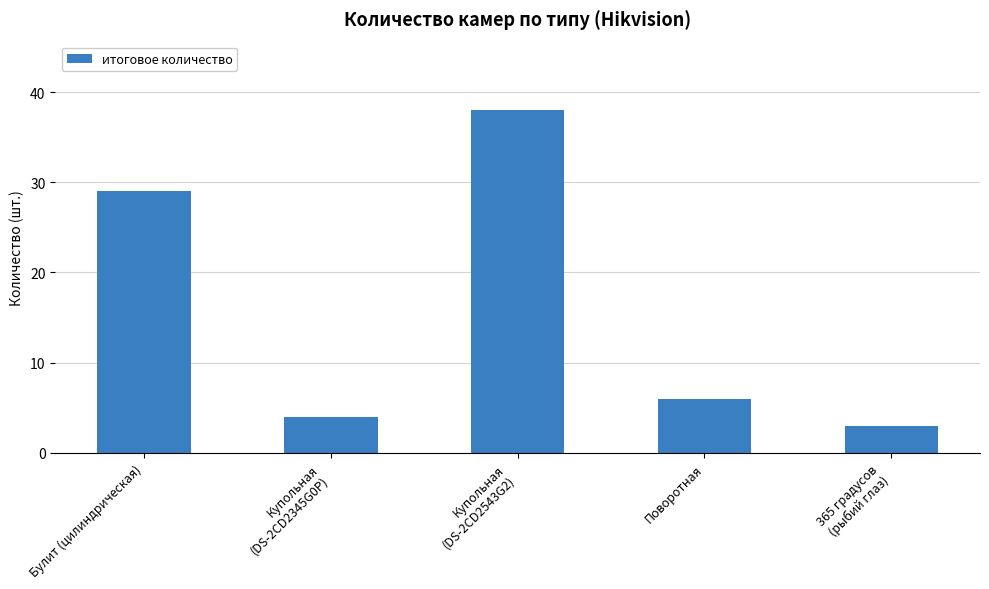

What is the maximum value shown in the chart?

38